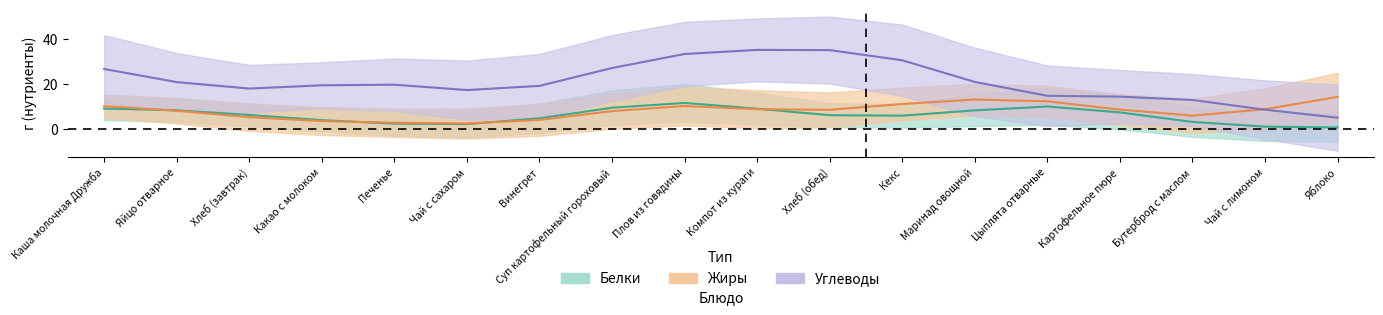

Which series ends up on top after the final intersection of Углеводы and Белки?

Углеводы